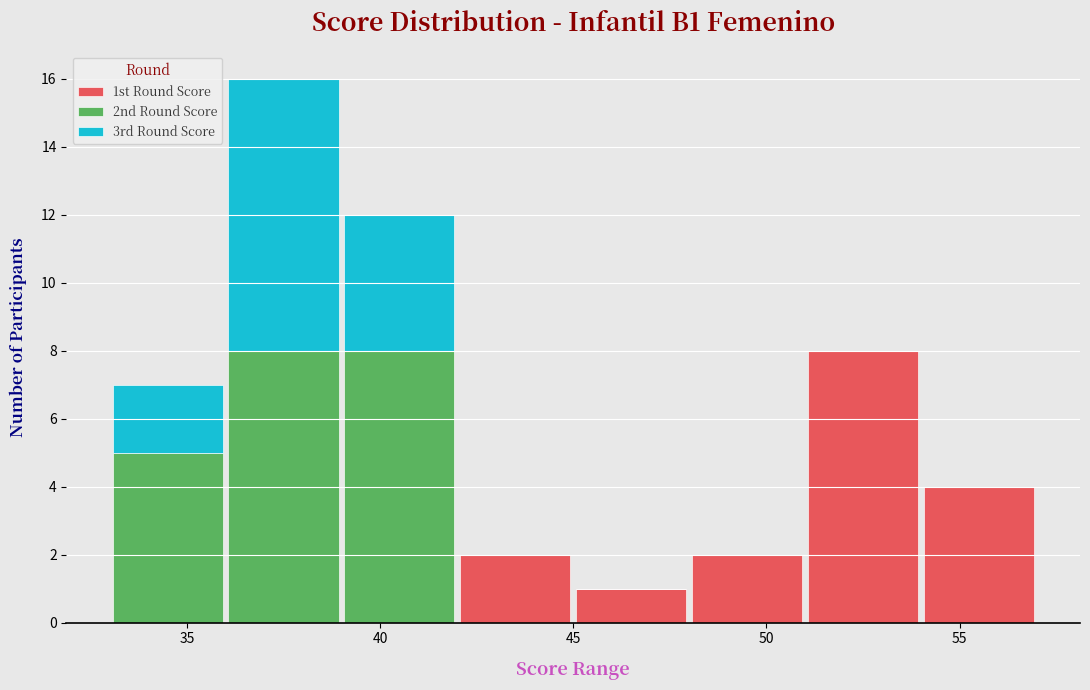

What is the total height of the stacked bar covering 54 to 57 on the x-axis? The values are not printed on the chart, so give them approximately, as read against the axis.

4